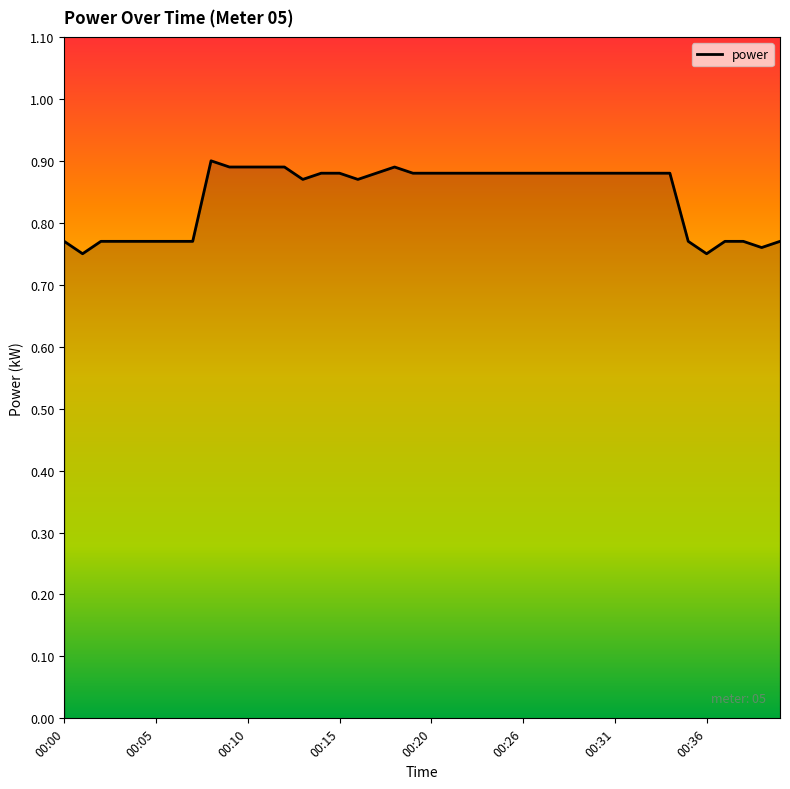

How many values are between 0 and 1?

40